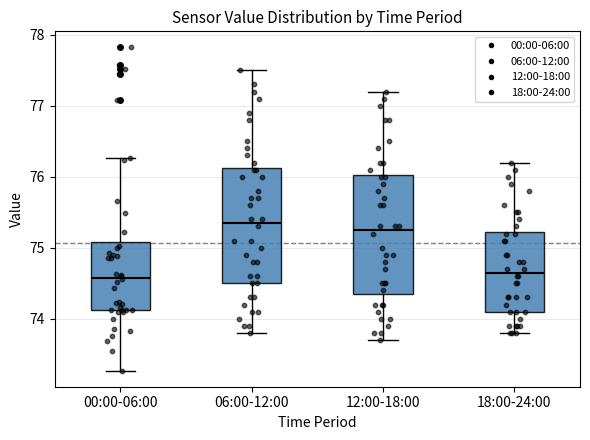

Where does the lower whisker of the box for 18:00-24:00 end on the y-axis? The values are not printed on the chart, so give them approximately, as read against the axis.

73.8